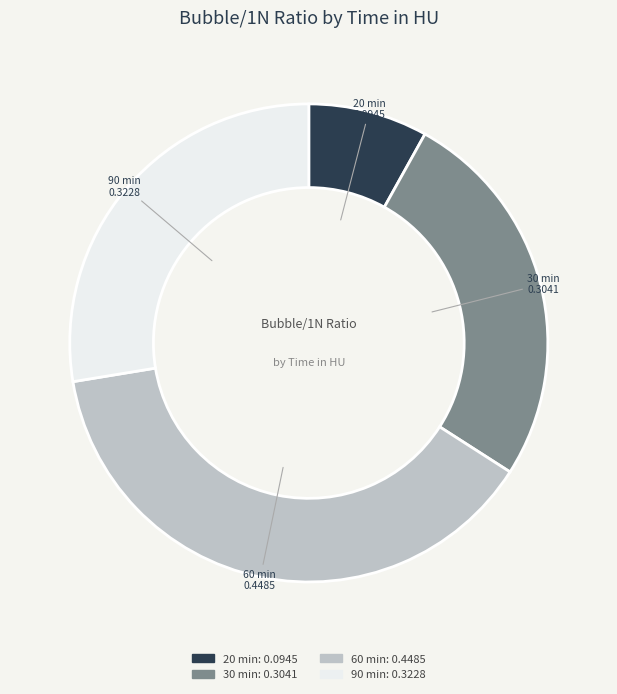

Which category has the biggest portion of the pie?

60 min